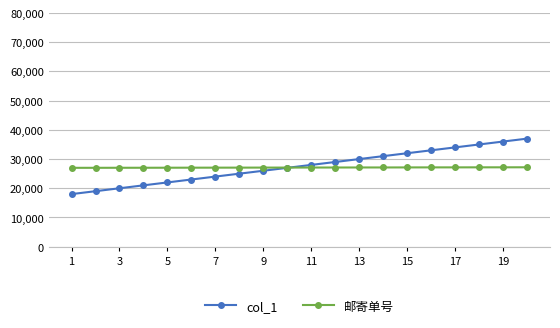

What is the value of the col_1 point at the 9th from the left?

26000